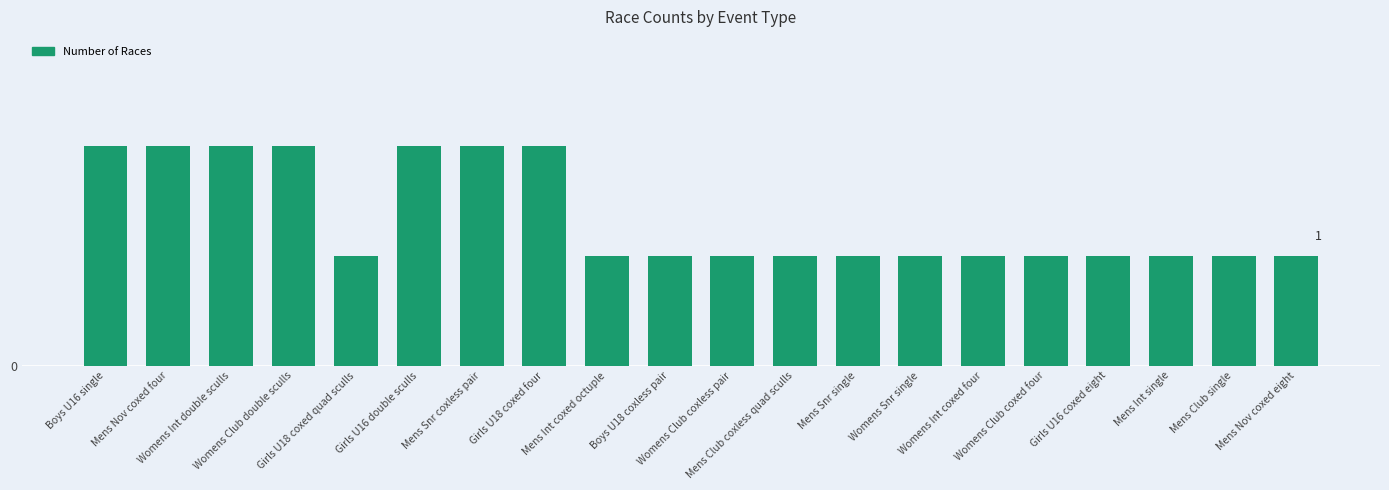

What is the minimum value shown in the chart?

1